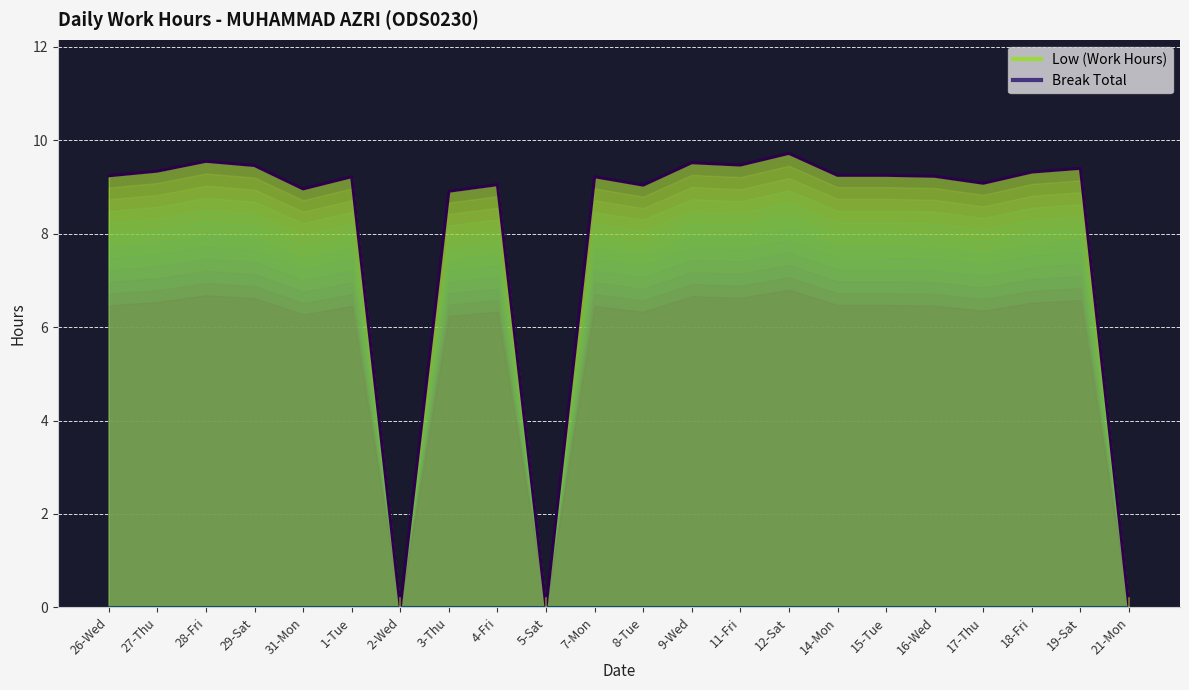

Which category has the highest value across all series?

12-Sat